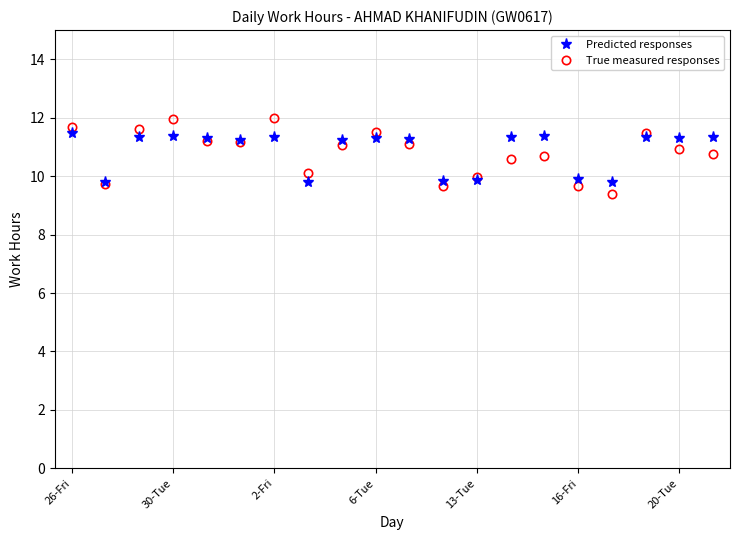

How many data points in Predicted responses are less than 11?

6